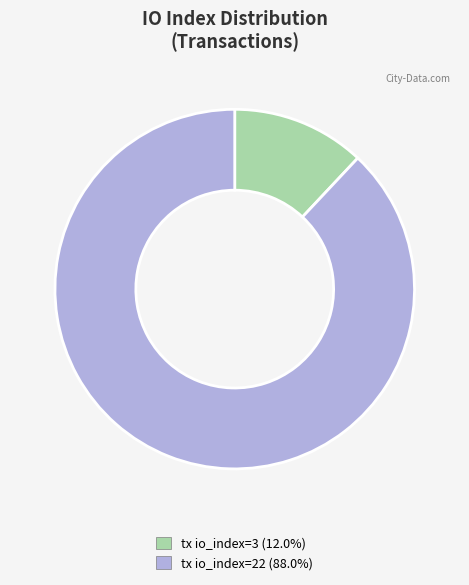

True or false: tx io_index=3 accounts for 12% of the total.

True